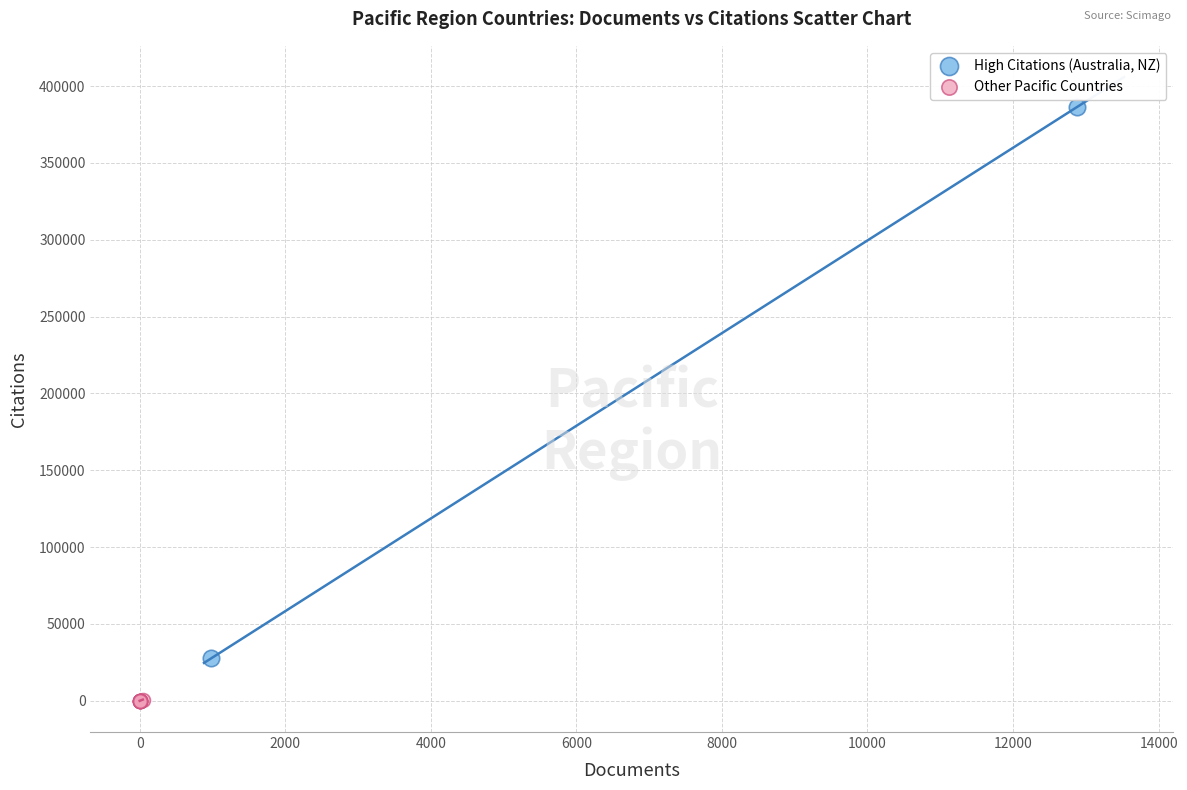

What are all the series names shown in the legend?

High Citations (Australia, NZ), Other Pacific Countries